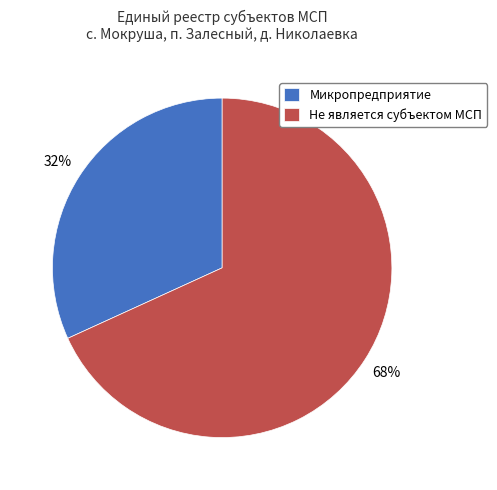

To the nearest percent, what is the difference between the Микропредприятие and Не является субъектом МСП slice percentages?

36%